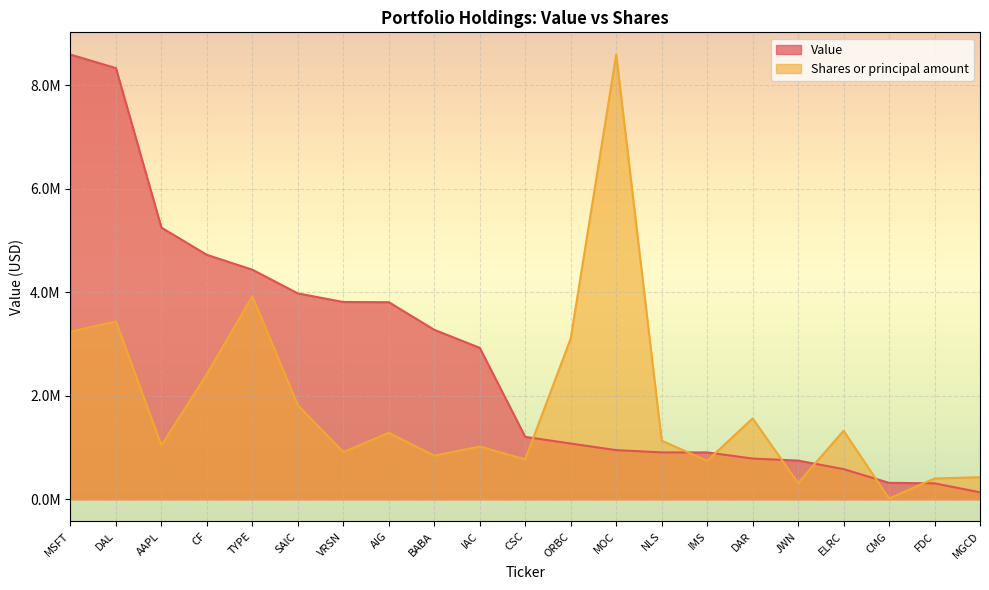

Reading left to right, transcribe all the data shown in this chart.

Value: MSFT=8592000.0	DAL=8330000.0	AAPL=5248000.0	CF=4722000.0	TYPE=4435000.0	SAIC=3977000.0	VRSN=3811000.0	AIG=3807000.0	BABA=3274000.0	IAC=2925000.0	CSC=1206000.0	ORBC=1076000.0	MOC=949000.0	NLS=905000.0	IMS=905000.0	DAR=786000.0	JWN=747000.0	ELRC=582000.0	CMG=317000.0	FDC=307000.0	MGCD=134000.0
Shares or principal amount: MSFT=3238086.4	DAL=3435880.0	AAPL=1042472.7	CF=2418978.3	TYPE=3922837.0	SAIC=1816544.1	VRSN=912025.1	AIG=1284278.6	BABA=842400.1	IAC=1018386.2	CSC=771144.2	ORBC=3107555.2	MOC=8592000.0	NLS=1131333.5	IMS=742646.0	DAR=1561858.7	JWN=313626.2	ELRC=1323900.0	CMG=13820.5	FDC=400730.7	MGCD=425569.9